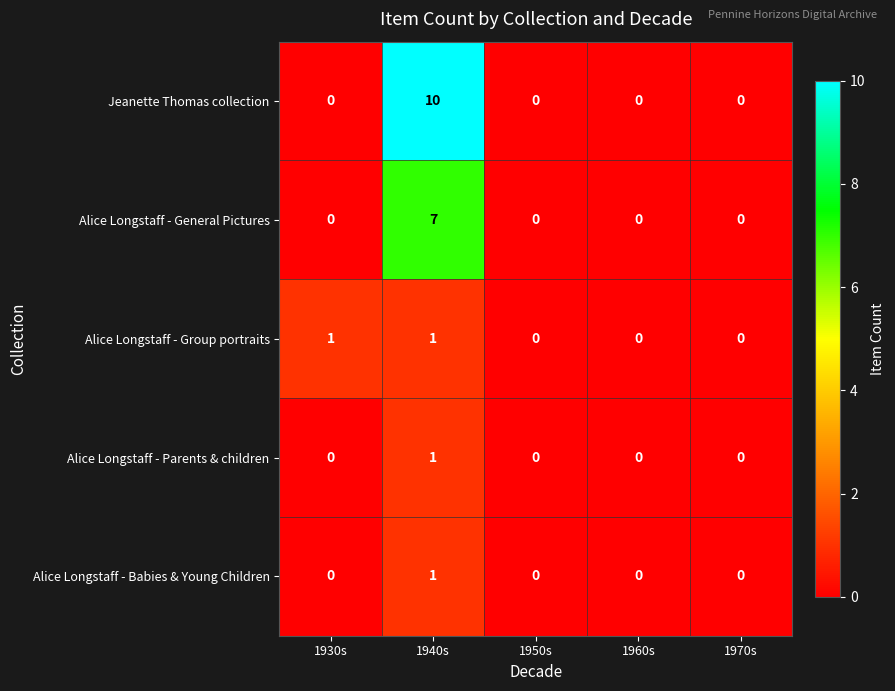

How many data points does each series have?

5